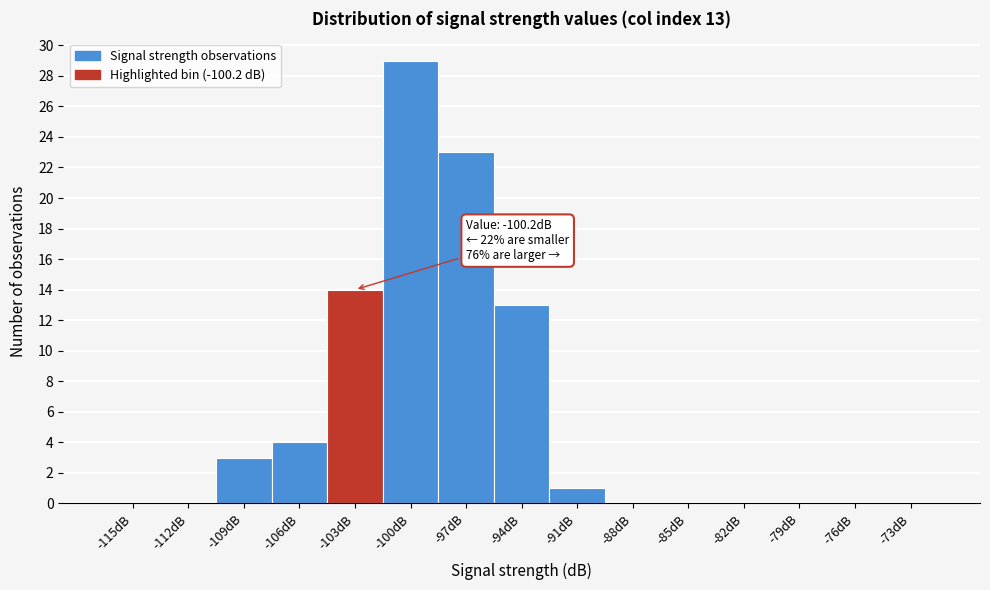

Reading right to left, list all the values displayed in this chart.

-73dB=0	-76dB=0	-79dB=0	-82dB=0	-85dB=0	-88dB=0	-91dB=1	-94dB=13	-97dB=23	-100dB=29	-103dB=14	-106dB=4	-109dB=3	-112dB=0	-115dB=0